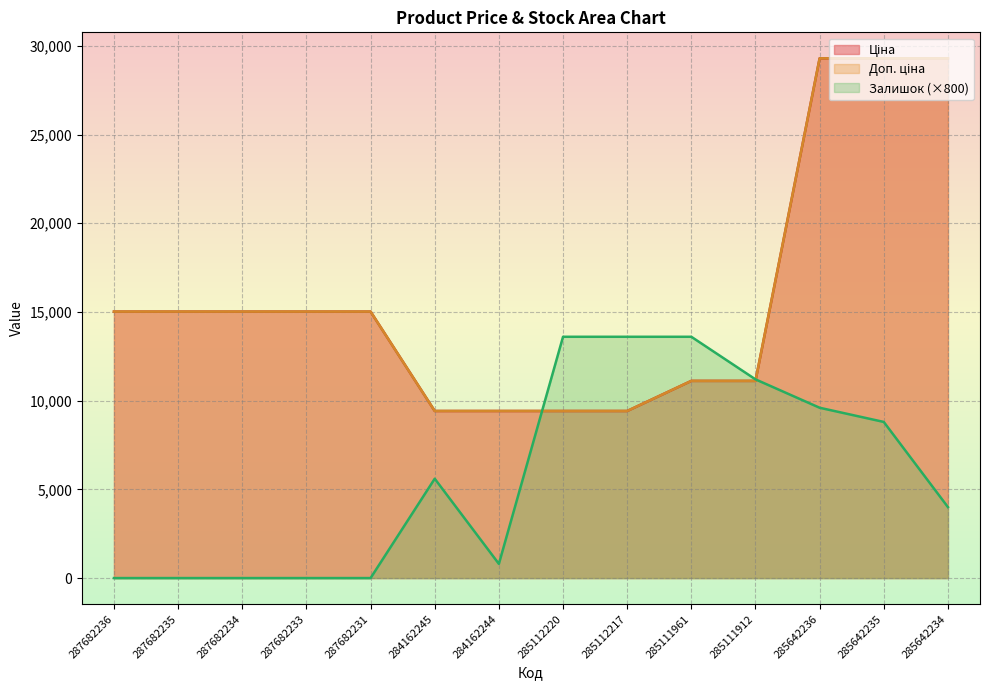

Reading right to left, what are all the values shown in this chart?

Ціна: 285642234=29294.9	285642235=29294.9	285642236=29294.9	285111912=11113.6	285111961=11113.6	285112217=9416.9	285112220=9416.9	284162244=9416.9	284162245=9416.9	287682231=15019.2	287682233=15019.2	287682234=15019.2	287682235=15019.2	287682236=15019.2
Доп. ціна: 285642234=29294.9	285642235=29294.9	285642236=29294.9	285111912=11113.6	285111961=11113.6	285112217=9416.9	285112220=9416.9	284162244=9416.9	284162245=9416.9	287682231=15019.2	287682233=15019.2	287682234=15019.2	287682235=15019.2	287682236=15019.2
Залишок: 285642234=4000.0	285642235=8800.0	285642236=9600.0	285111912=11200.0	285111961=13600.0	285112217=13600.0	285112220=13600.0	284162244=800.0	284162245=5600.0	287682231=0.0	287682233=0.0	287682234=0.0	287682235=0.0	287682236=0.0